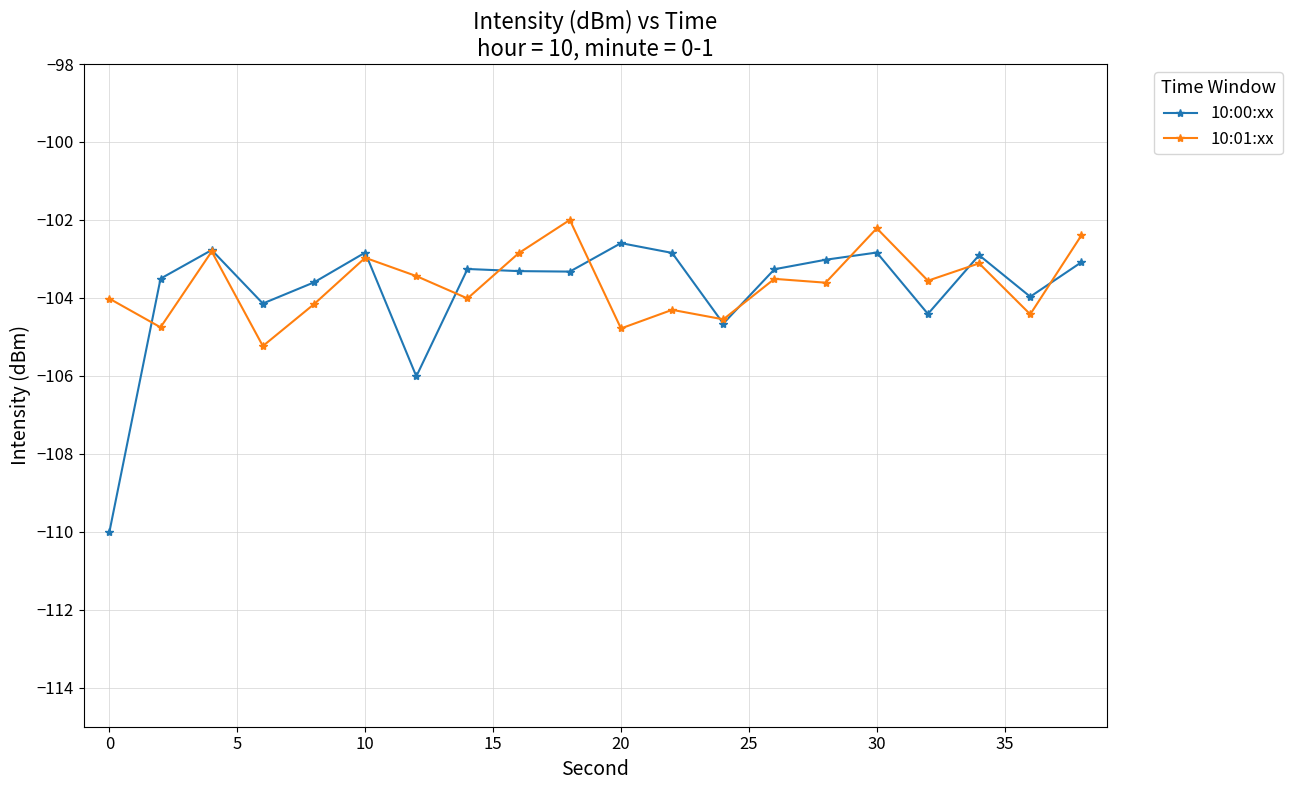

Which series has the largest range (max minus min)?

10:00:xx